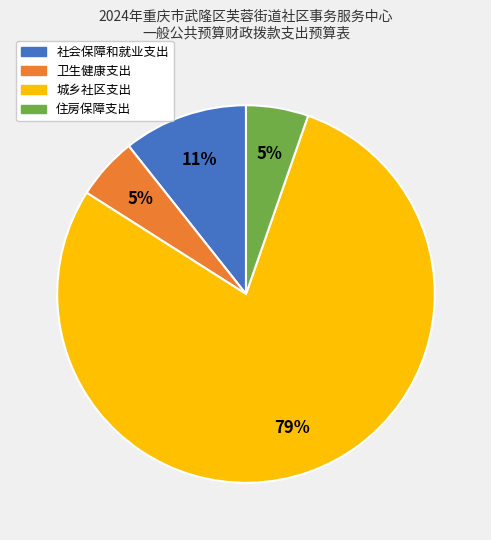

How many segments does this pie chart have?

4